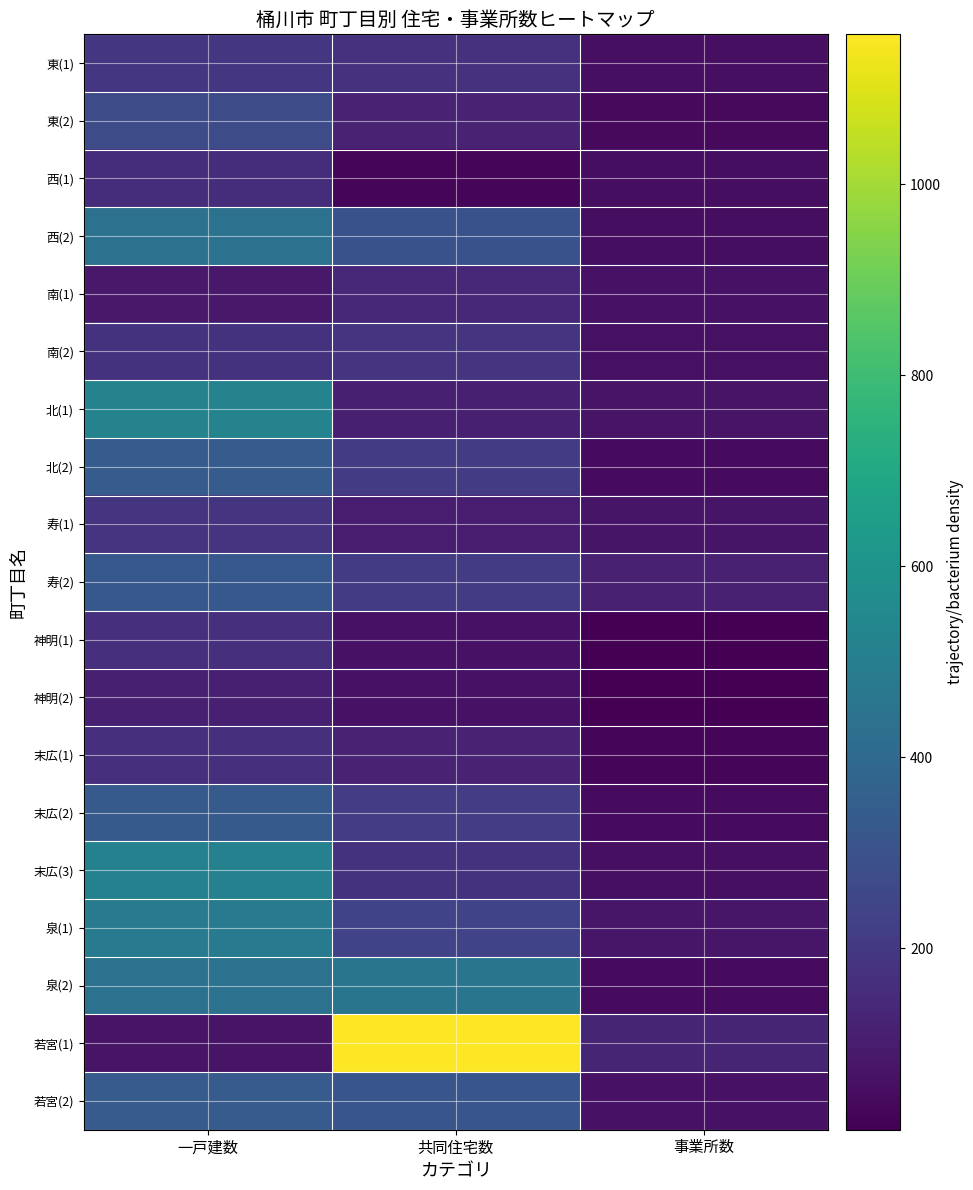

Which series has the largest range (max minus min)?

若宮(1)